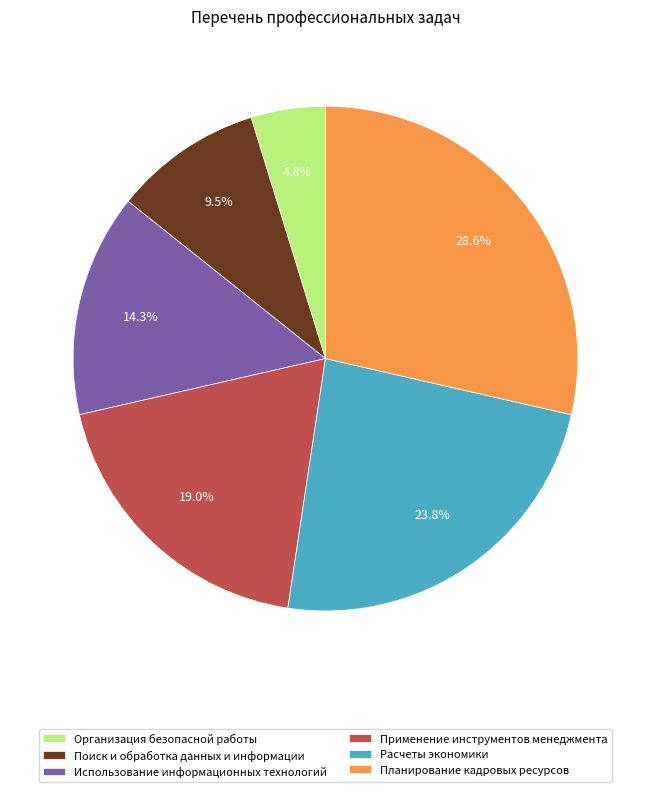

How many slices are in this pie chart?

6